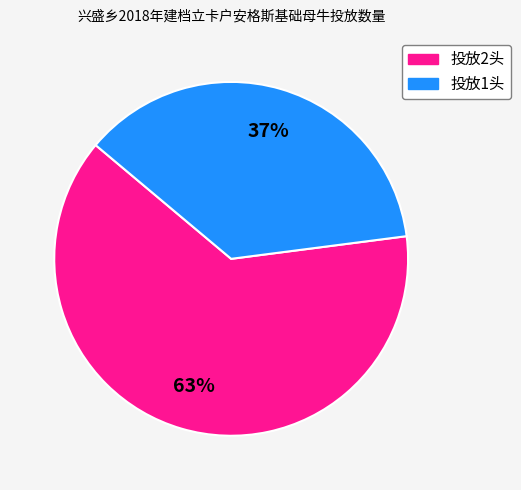

Is there a majority slice in this chart?

Yes